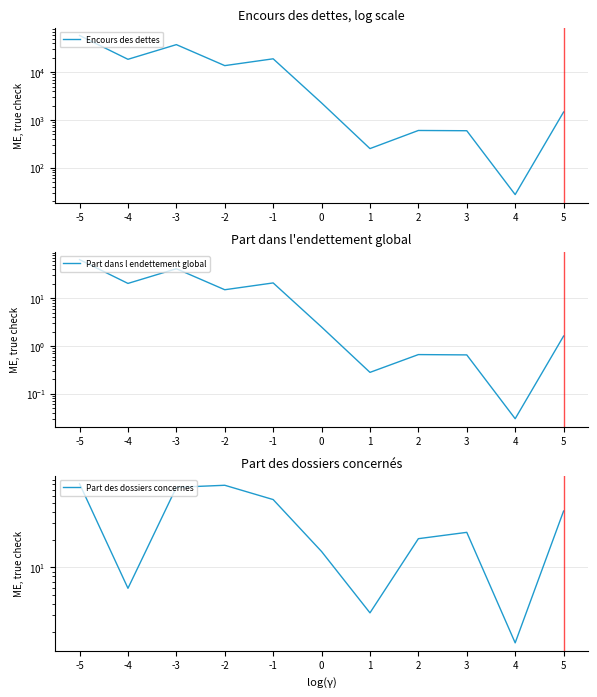

What is the total value across all series at -1?

19108.1